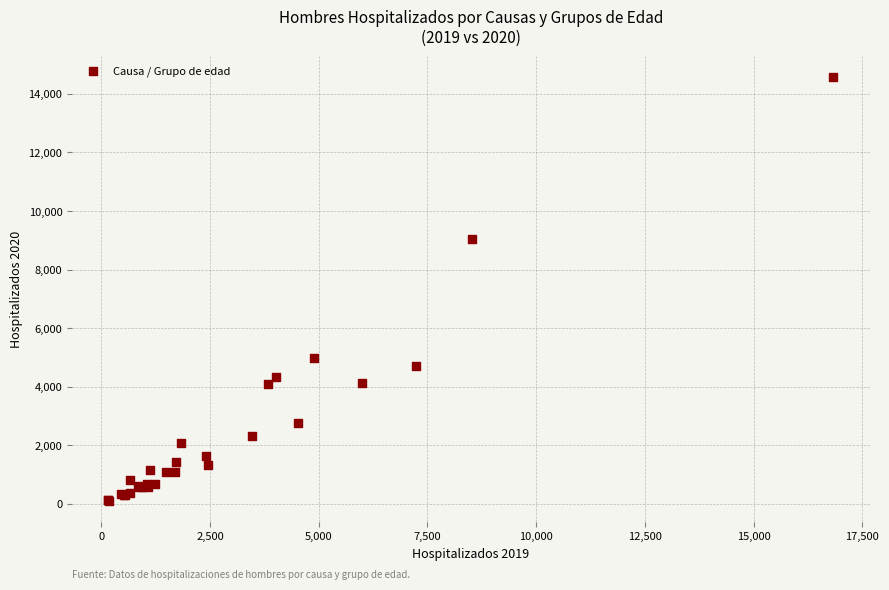

What Y value in the scatter plot is closest to 7333?

9052